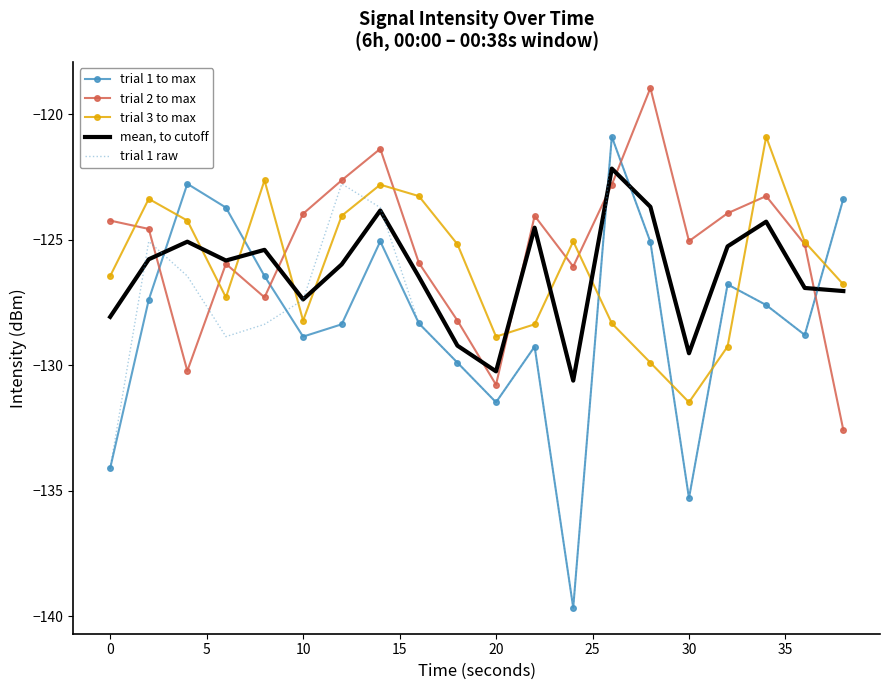

What is the minimum value for trial 2 to max?

-132.6